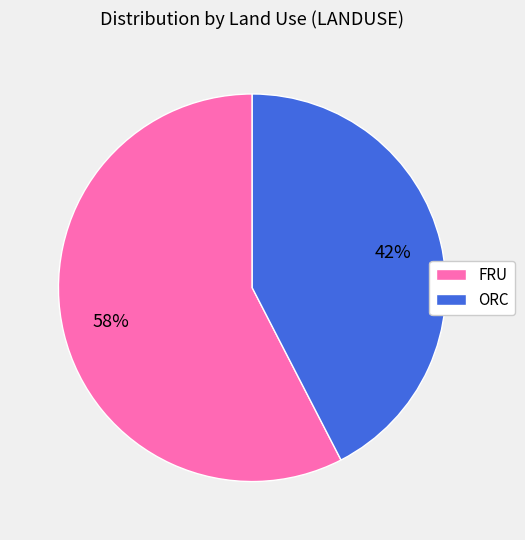

Approximately how many times larger is the value at ORC compared to FRU?

0.7